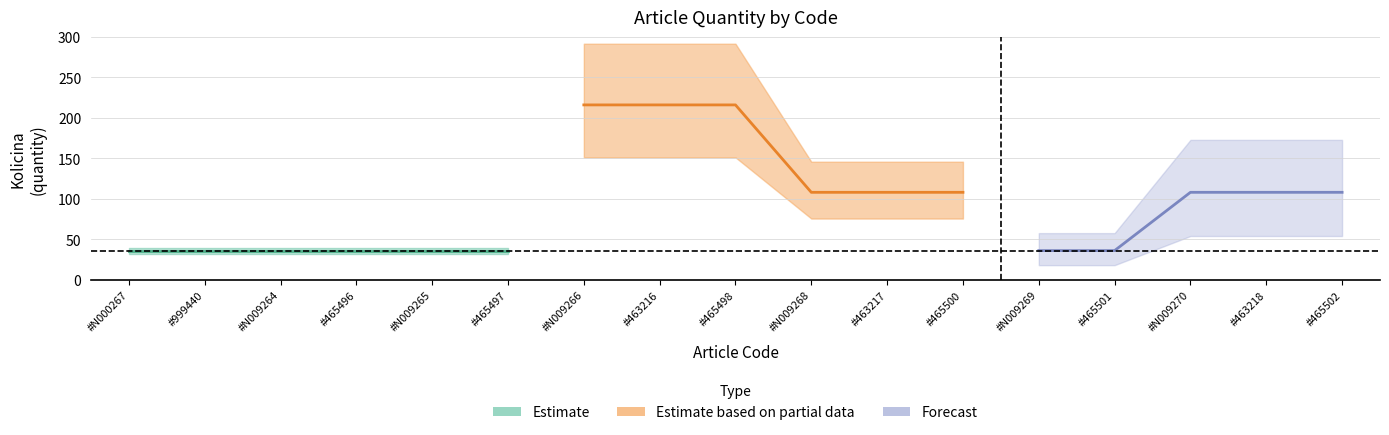

What is the maximum value shown in the chart?

216